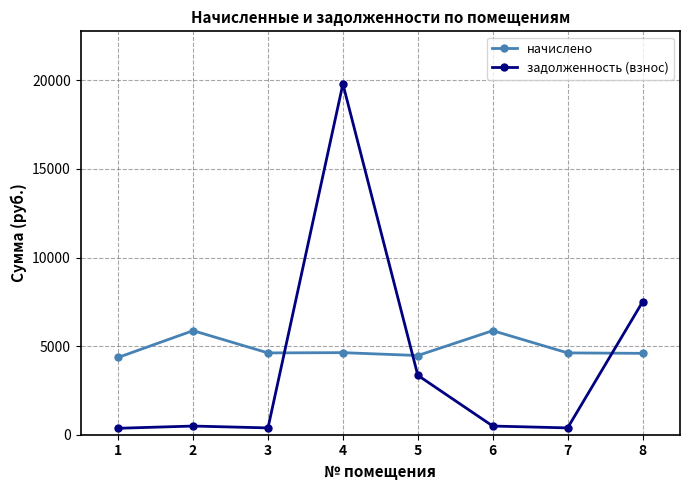

Which series has the largest total across all categories?

начислено